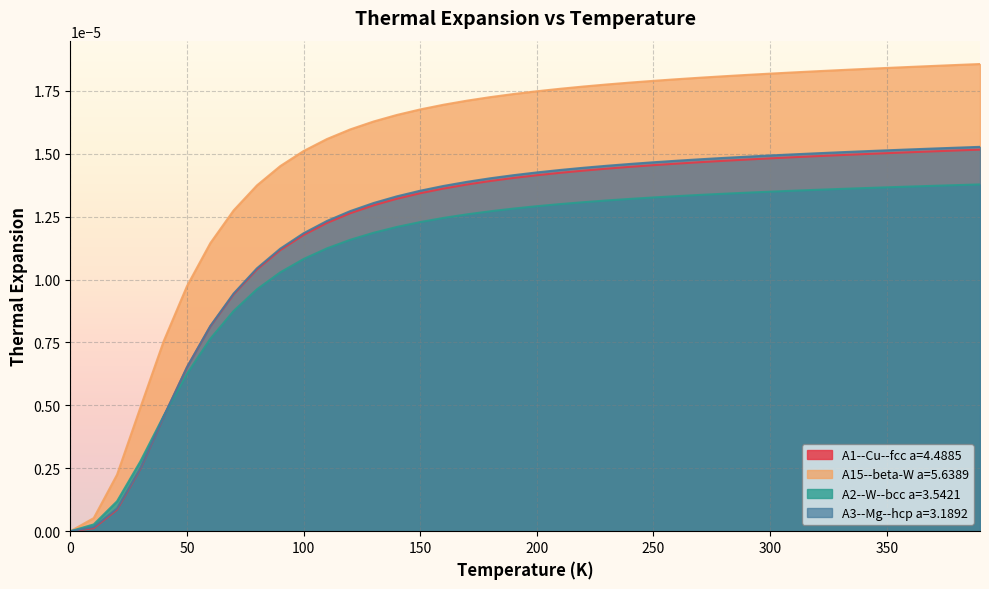

Which series has the widest spread of values?

A15--beta-W a=5.6389